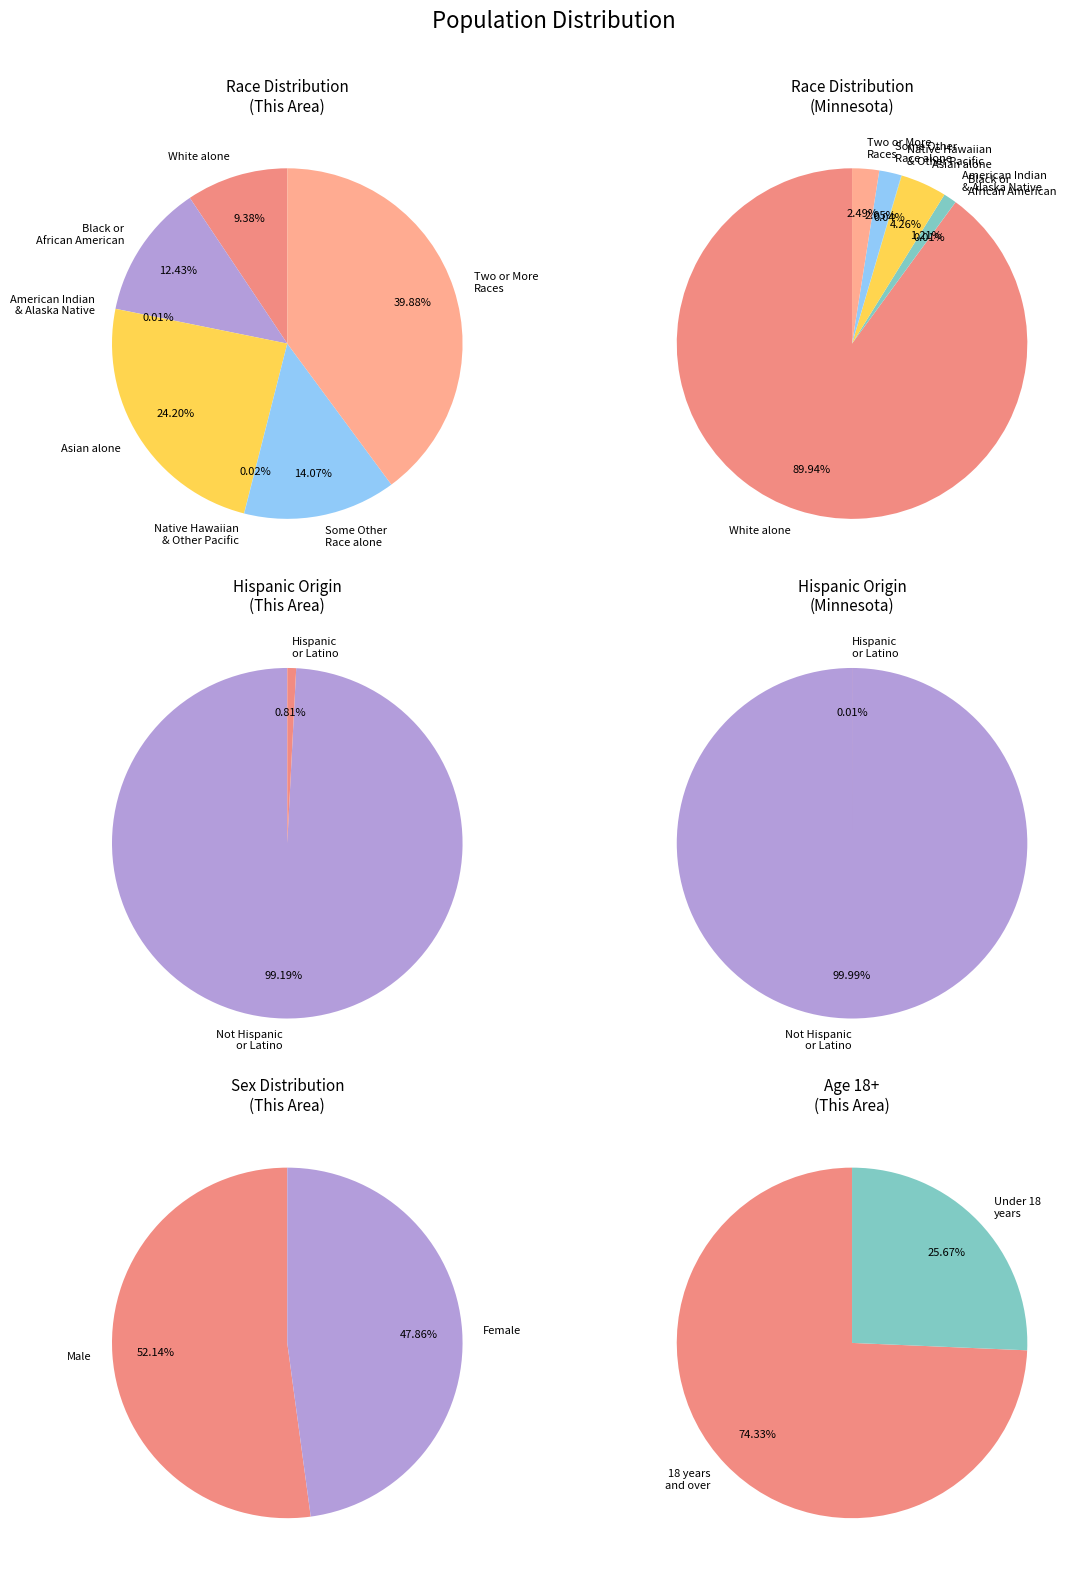

Which category has the biggest portion of the pie?

Two or More Races